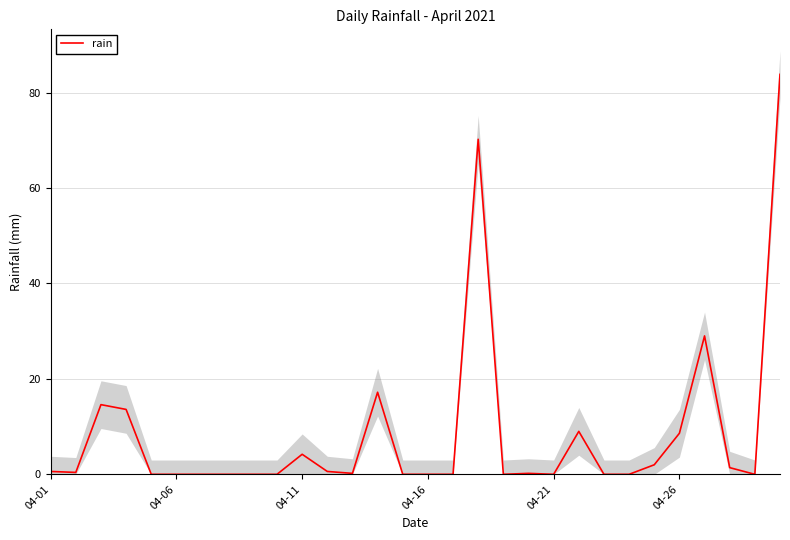

The chart shows a value of 0.6 at 04-01. True or false?

True